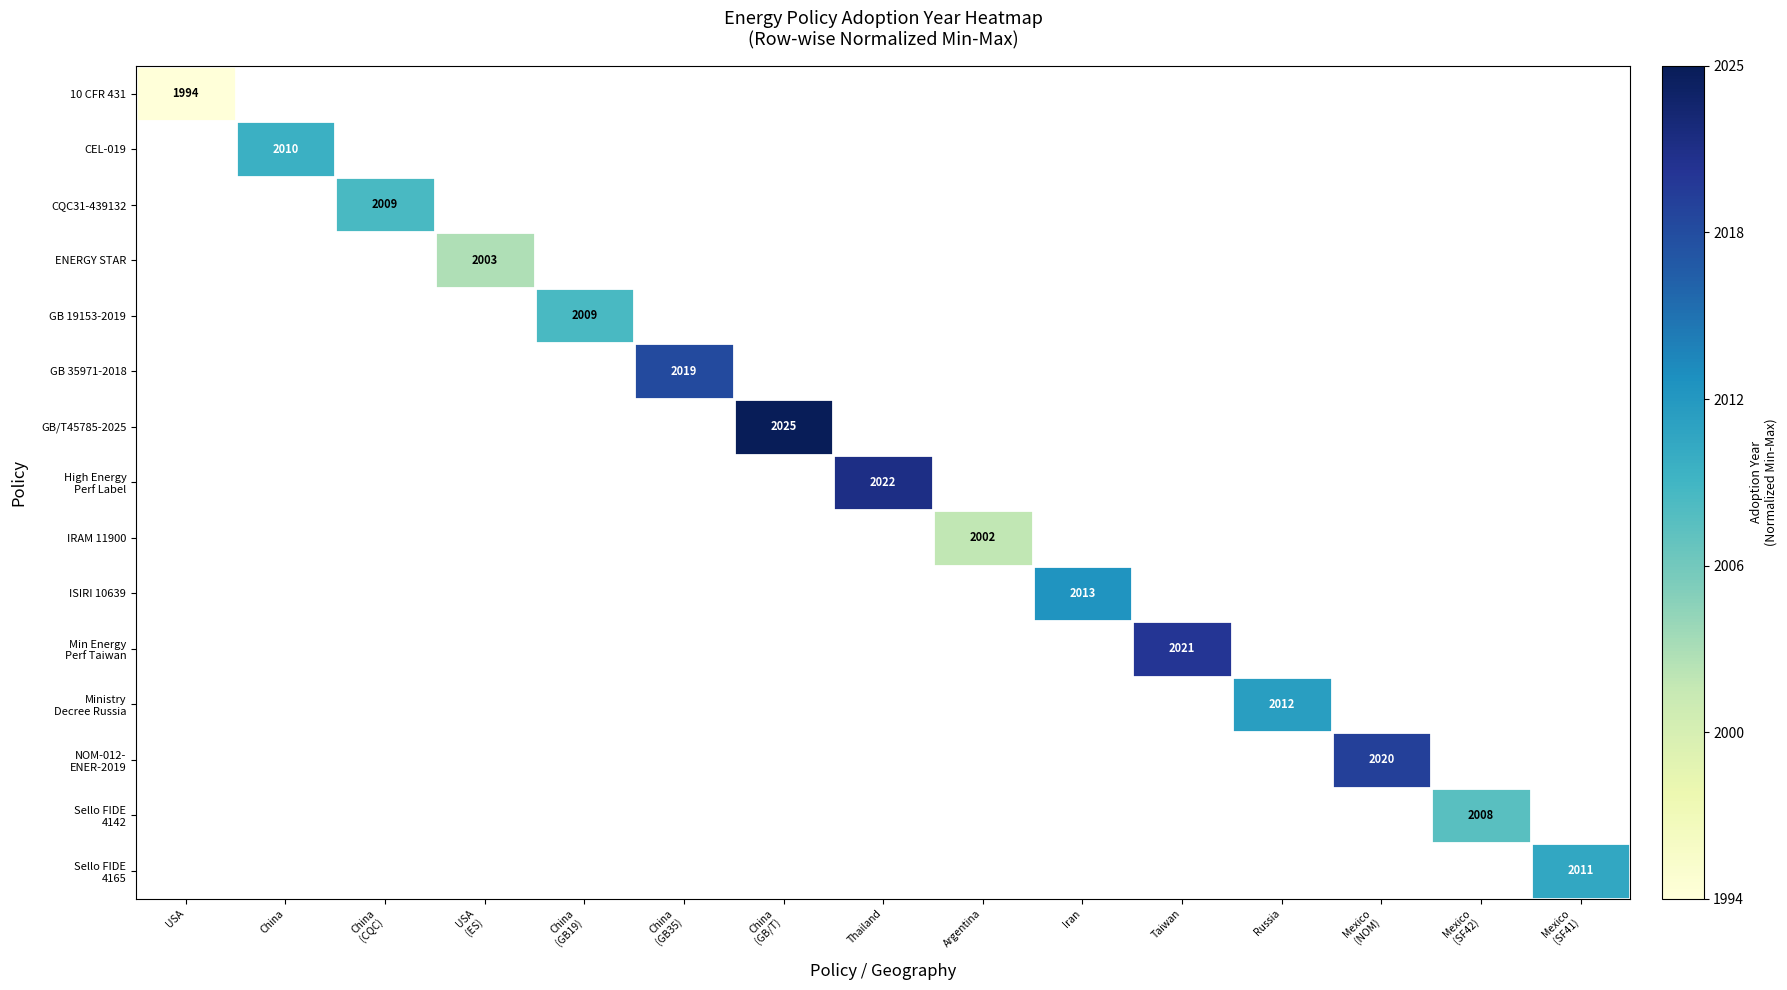

List the labels in order of CQC31-439132 value, smallest first.

USA, China, China (CQC), USA (ES), China (GB19), China (GB35), China (GB/T), Thailand, Argentina, Iran, Taiwan, Russia, Mexico (NOM), Mexico (SF42), Mexico (SF41)